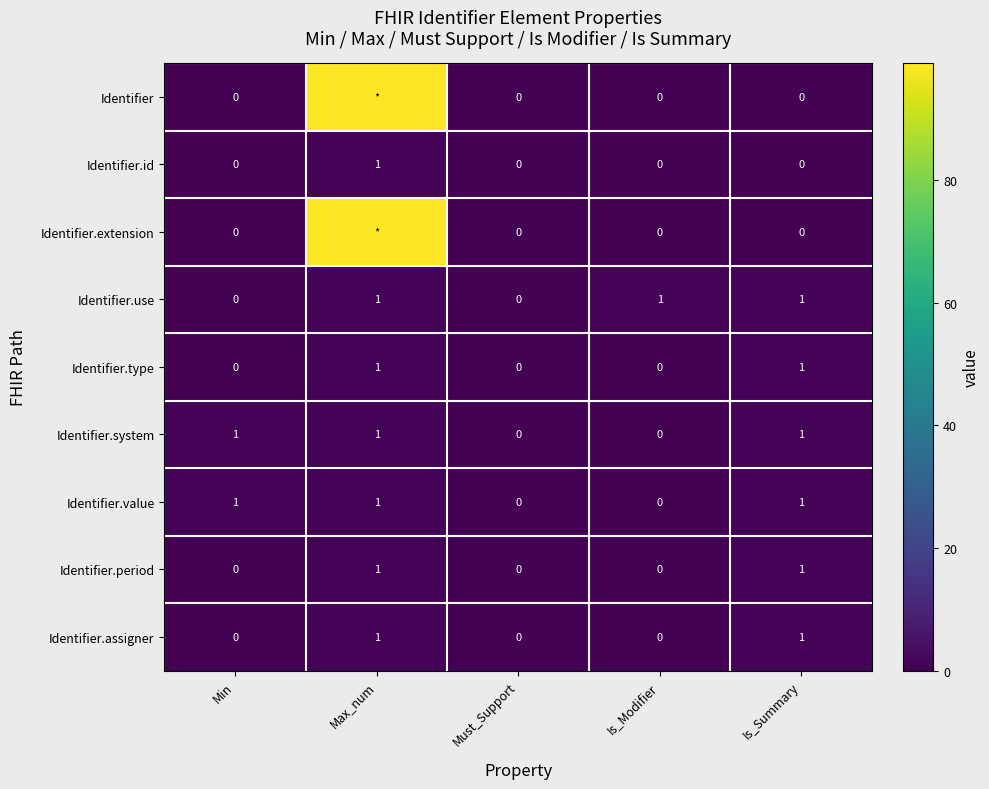

What is the total value across all series at Is_Summary?

6